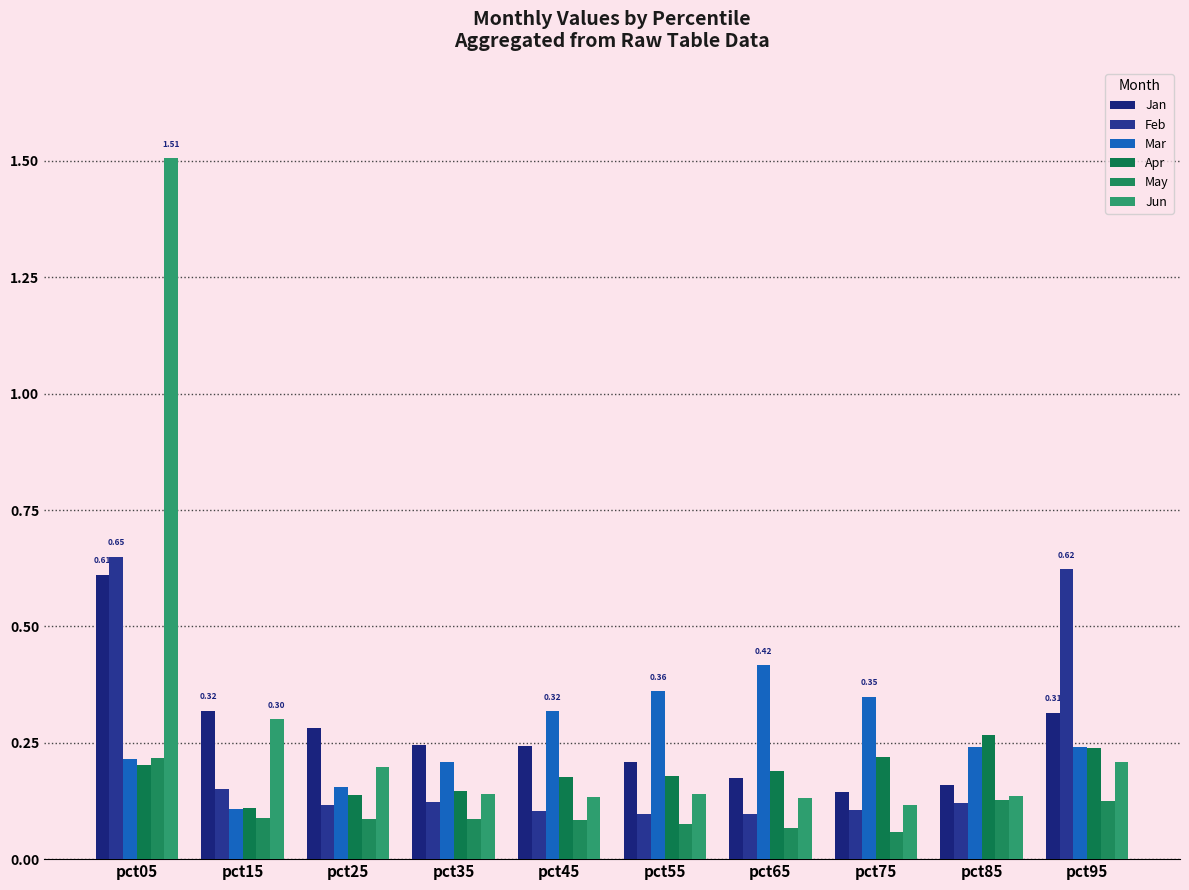

What is the difference between the maximum and minimum values in the Jun series?

1.4